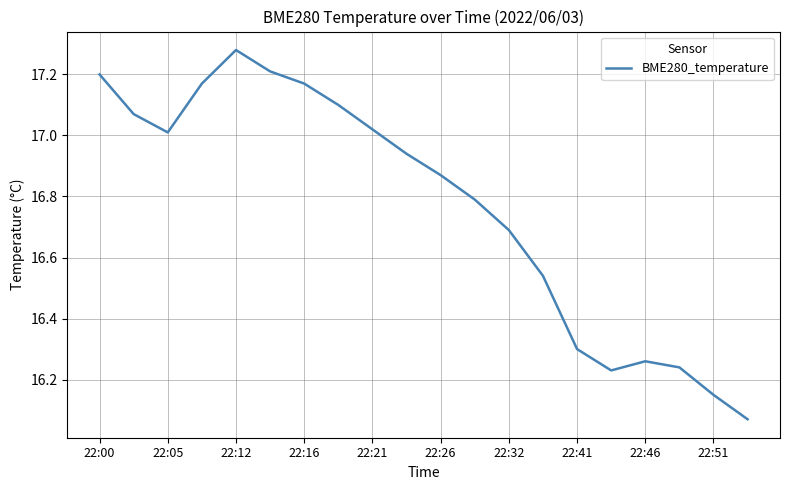

The value at 22:00 is 17.2. True or false?

True